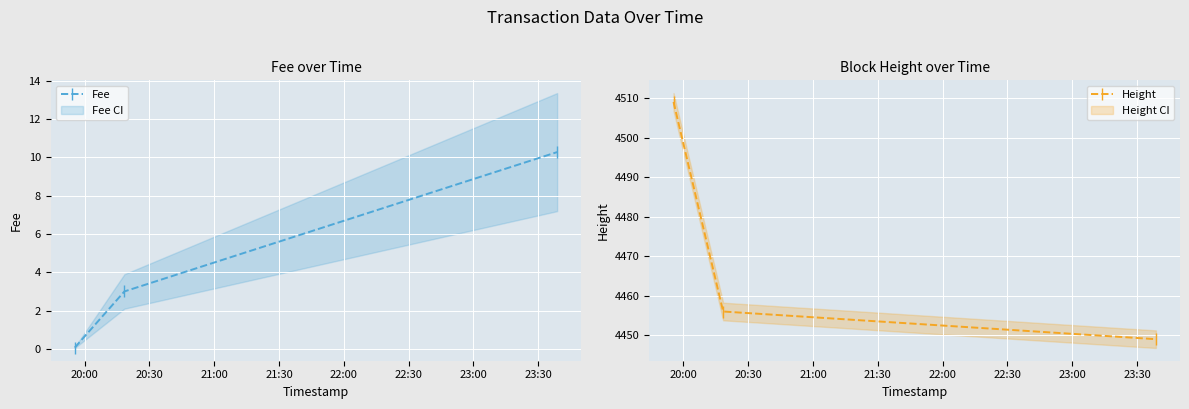

What is the maximum value for Height?

4509